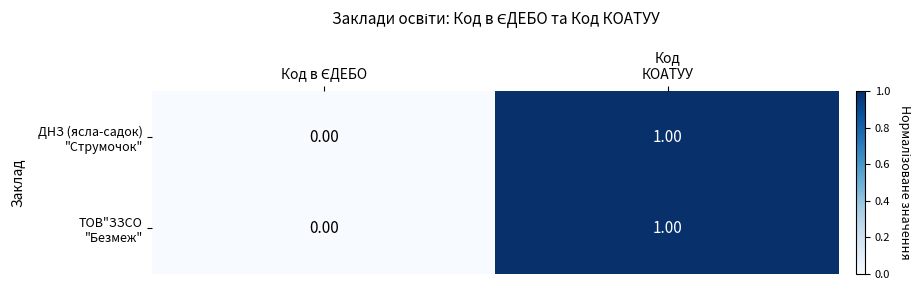

What is the maximum value shown in the chart?

1